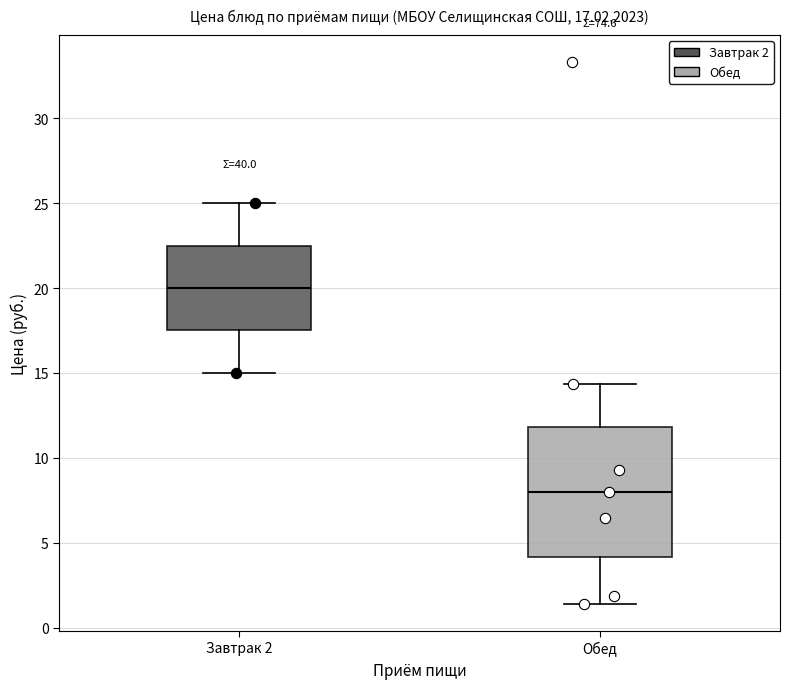

Which box is the tallest, from its lower edge to its upper edge?

Обед